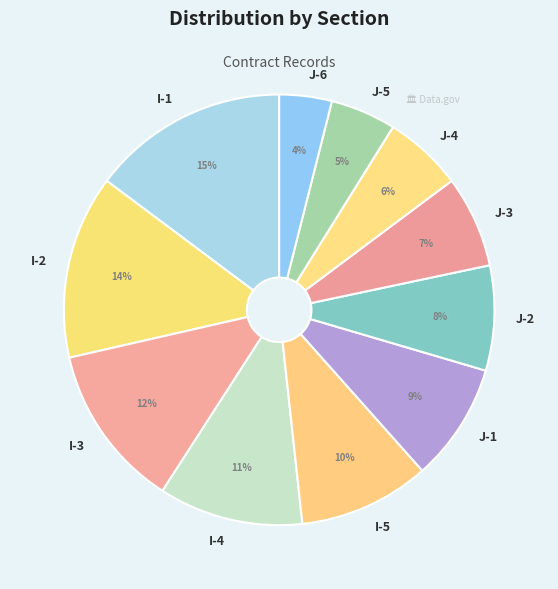

Which slice is the largest?

I-1